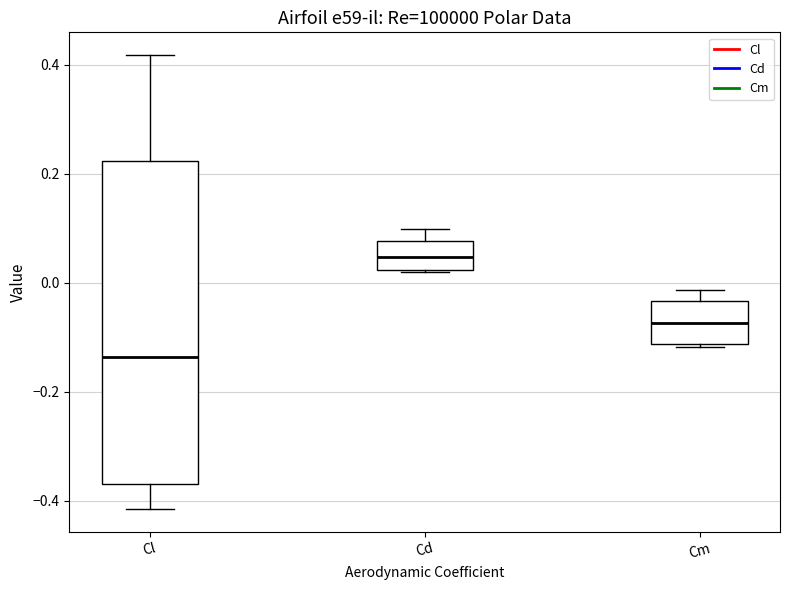

Comparing the boxes themselves (not the whiskers), which one is the tallest?

Cl